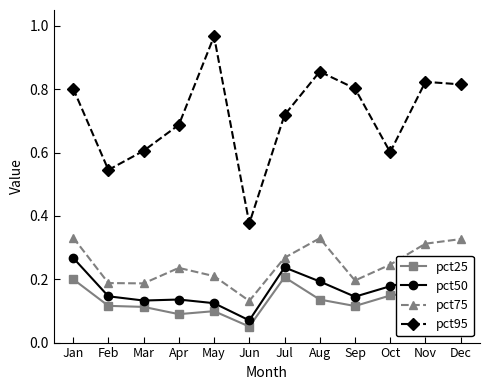

Does the chart have visible grid lines?

No